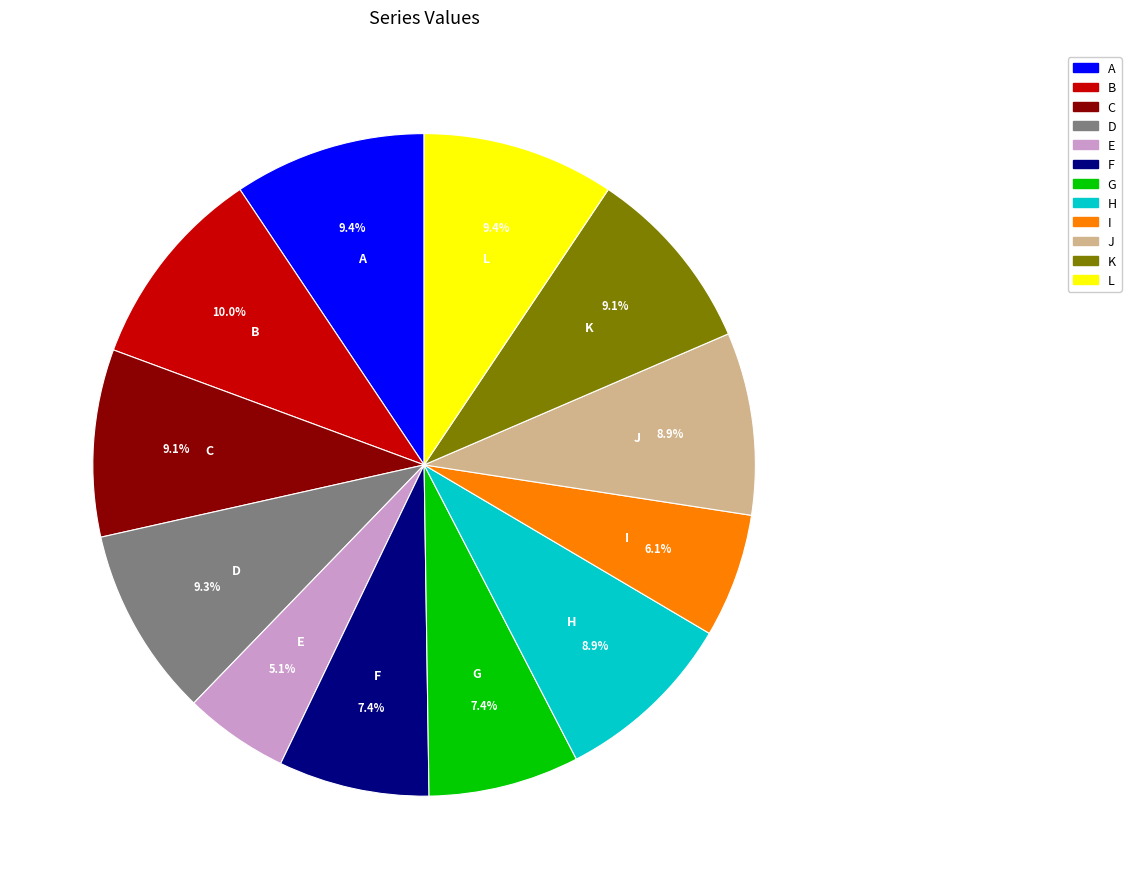

How many slices are in this pie chart?

12